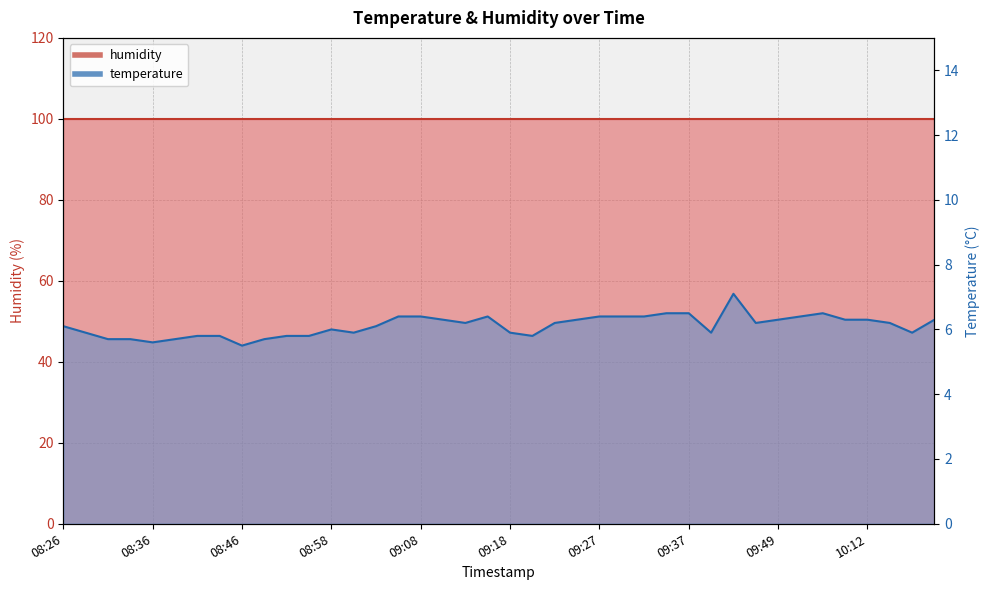

Where does the data first go above 6?

08:26